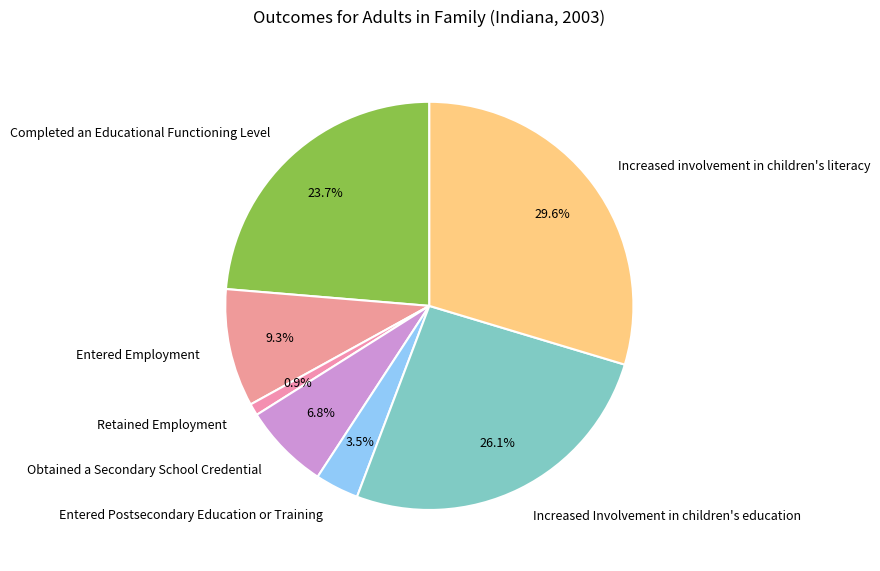

Does Entered Employment represent more than half of the total?

No